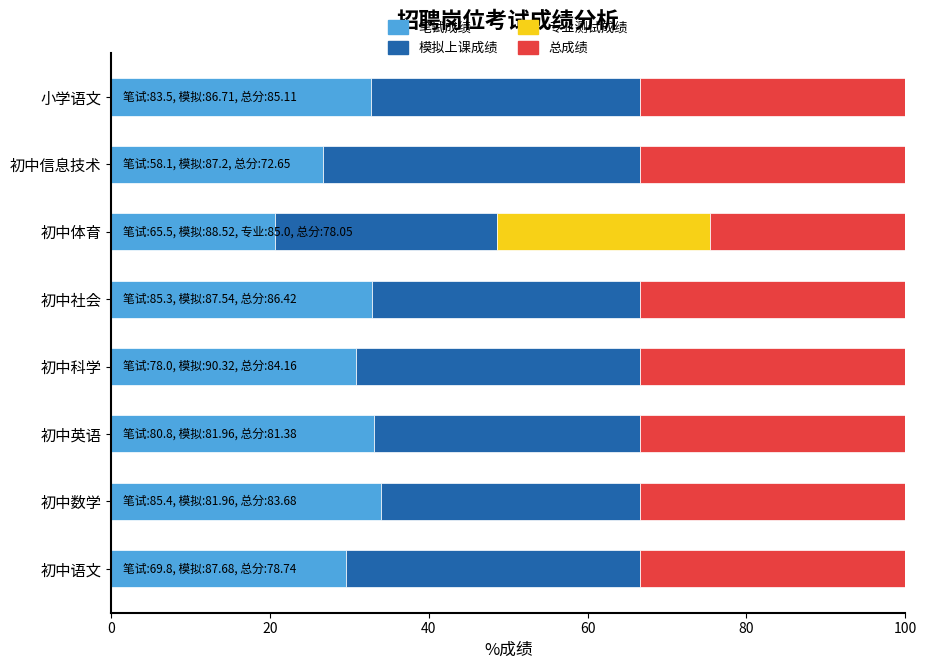

True or false: 笔试成绩 has a value of 14.3 at 初中体育.

False